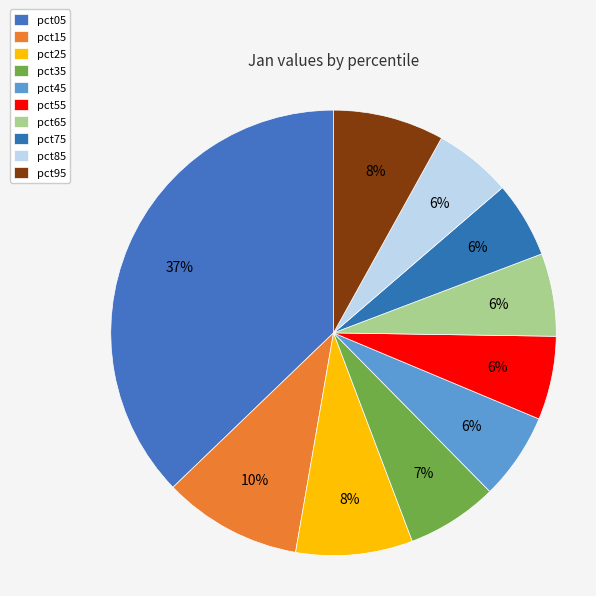

How many slices are in this pie chart?

10